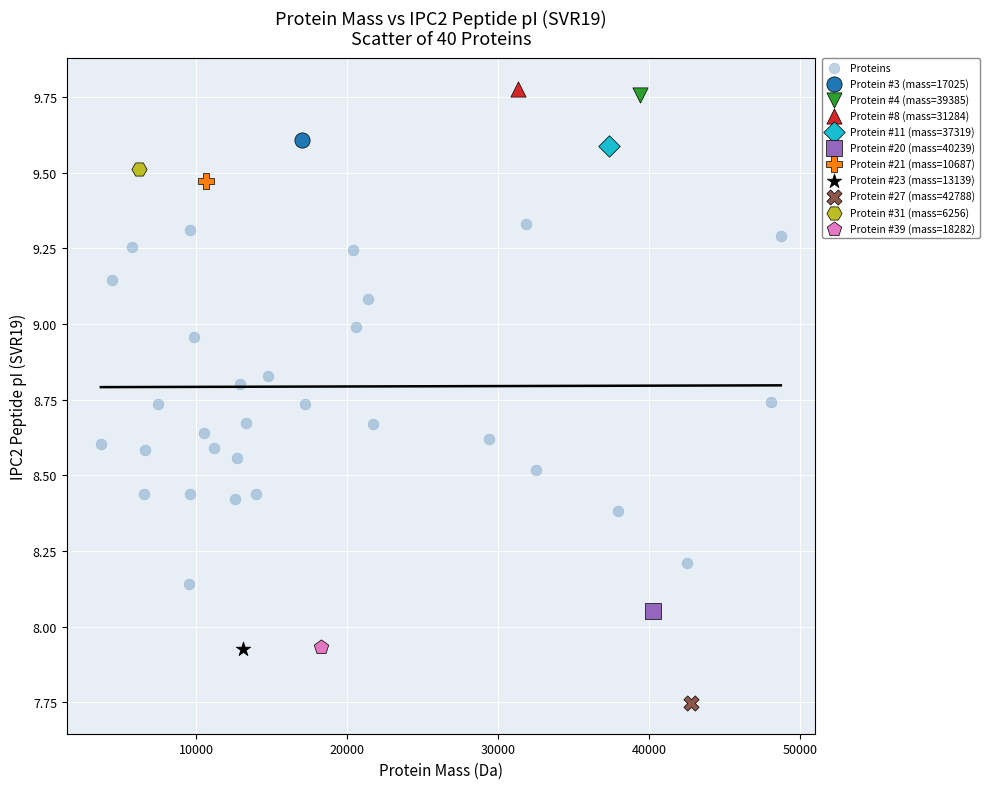

What are all the series names shown in the legend?

Proteins, Protein #3 (mass=17025), Protein #4 (mass=39385), Protein #8 (mass=31284), Protein #11 (mass=37319), Protein #20 (mass=40239), Protein #21 (mass=10687), Protein #23 (mass=13139), Protein #27 (mass=42788), Protein #31 (mass=6256), Protein #39 (mass=18282)